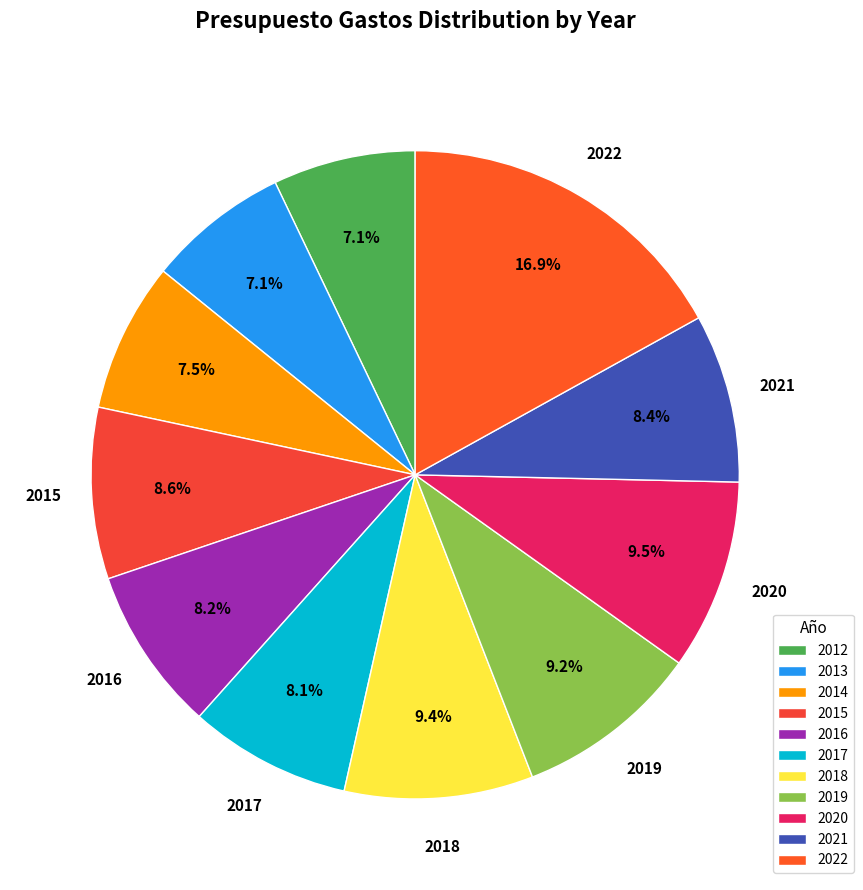

What is the change in value from 2012 to 2015?

+85553.6